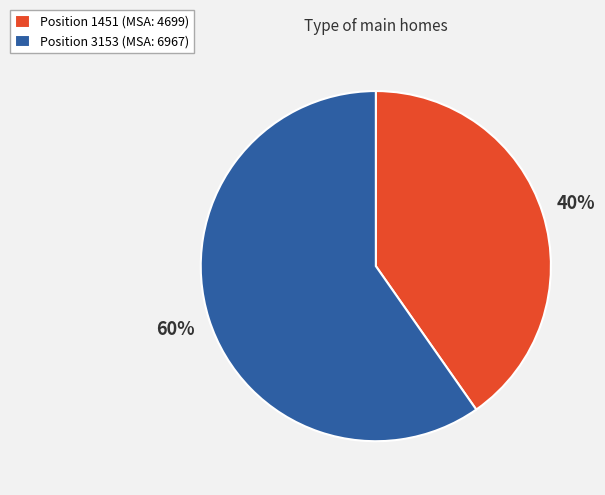

To the nearest percent, what is the average slice percentage?

50%